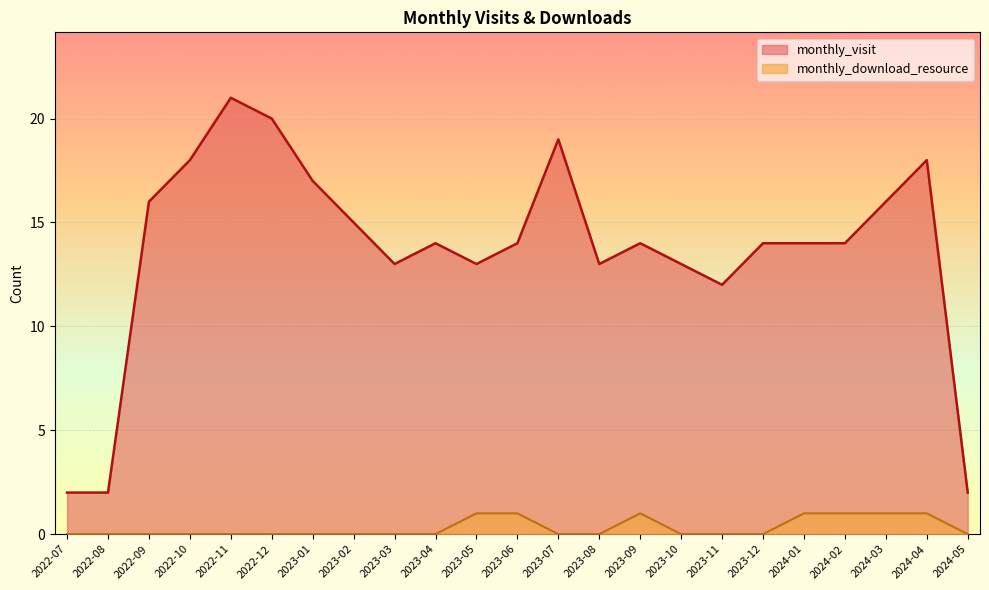

What is the sum of all monthly_visit values?

314